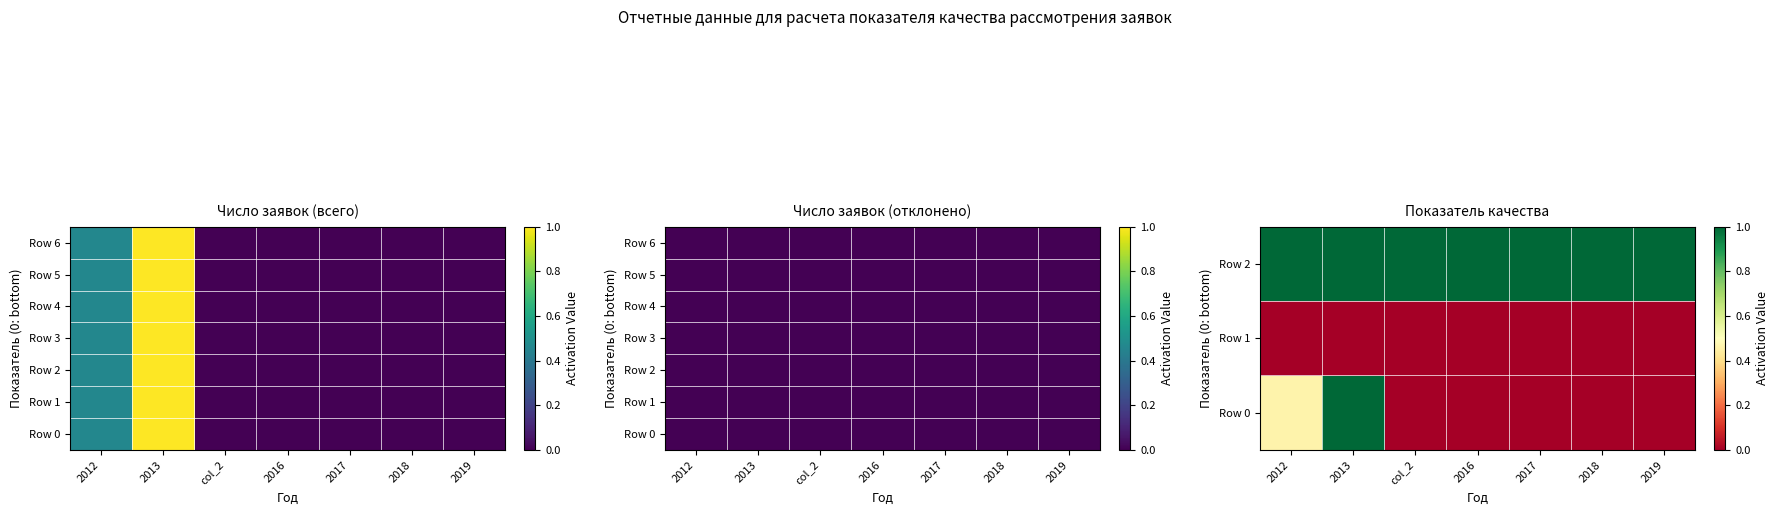

Where is Row 0 nearest to the value 0?

col_2